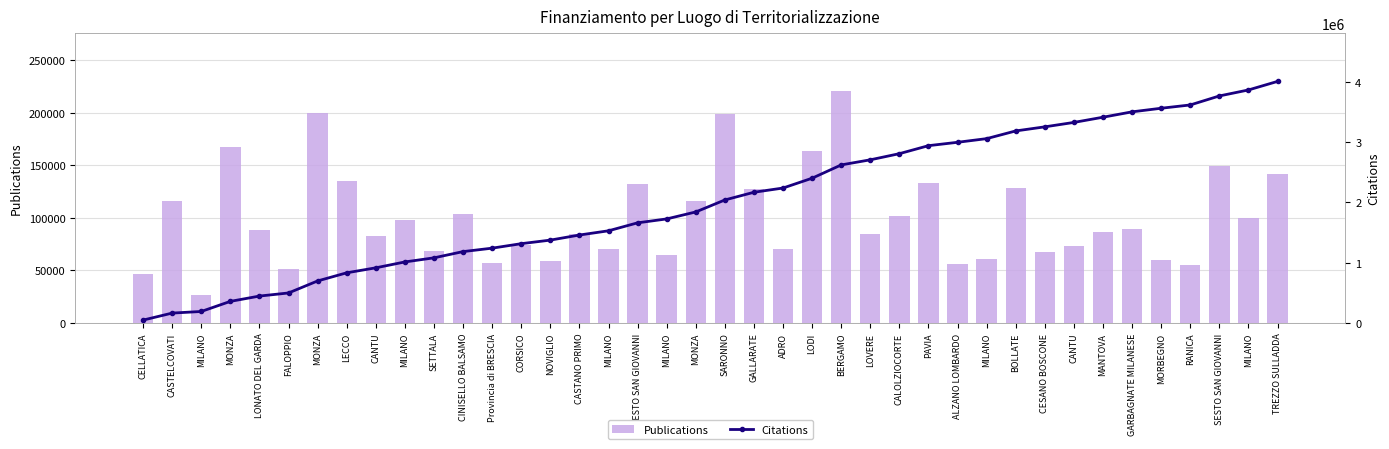

Between MONZA and SARONNO, which is larger?

SARONNO